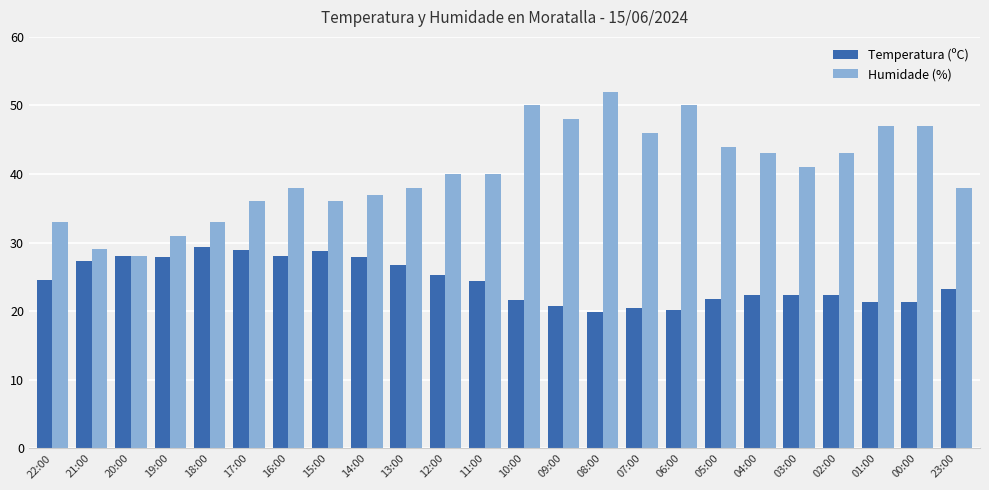

What is the average value of the Humidade (%) series?

40.3